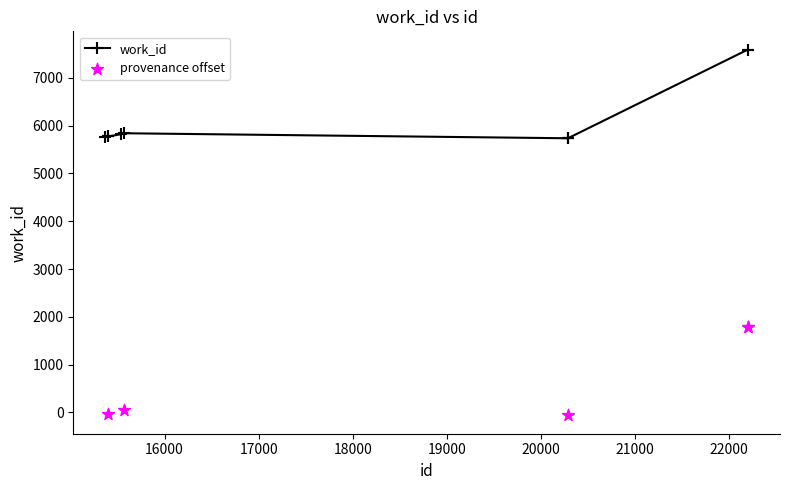

Between 22197 and 15537, which is larger?

22197